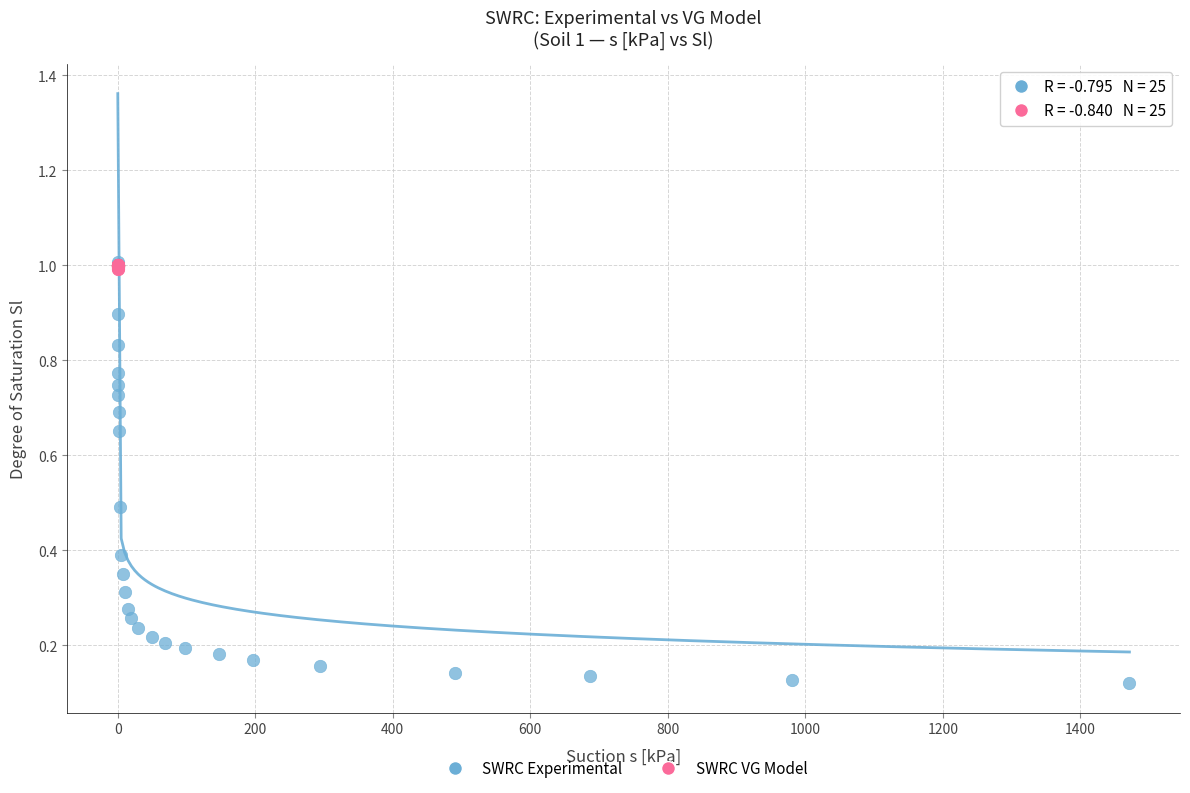

Which series has the largest Y range (max minus min)?

SWRC Experimental